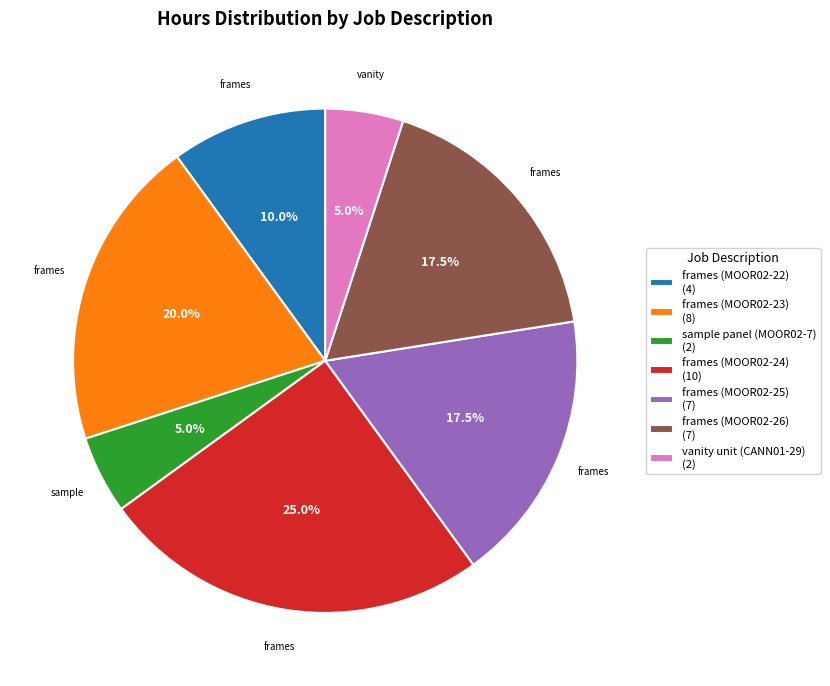

Does frames (MOOR02-25) (7) account for over 50% of the chart?

No